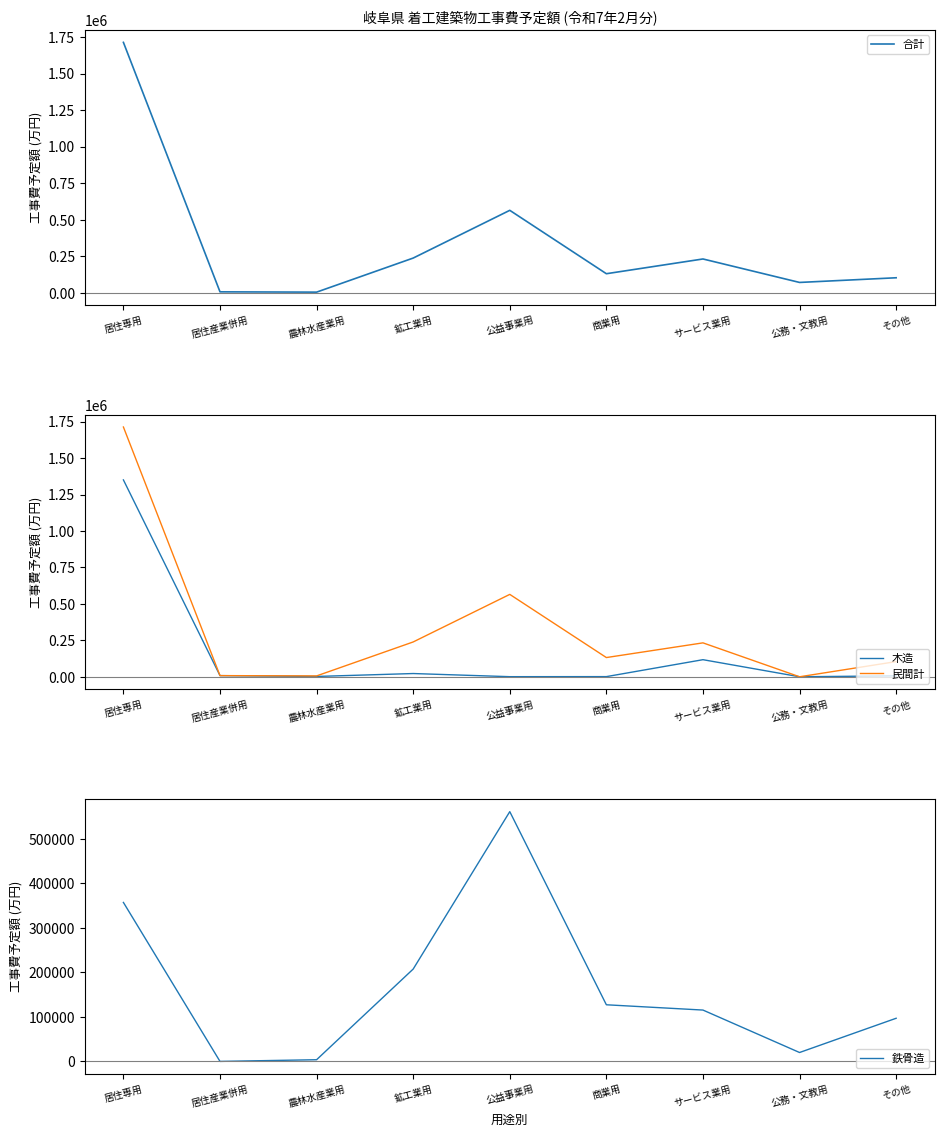

What is the difference between the second highest and second lowest values in the 合計 series?

557100